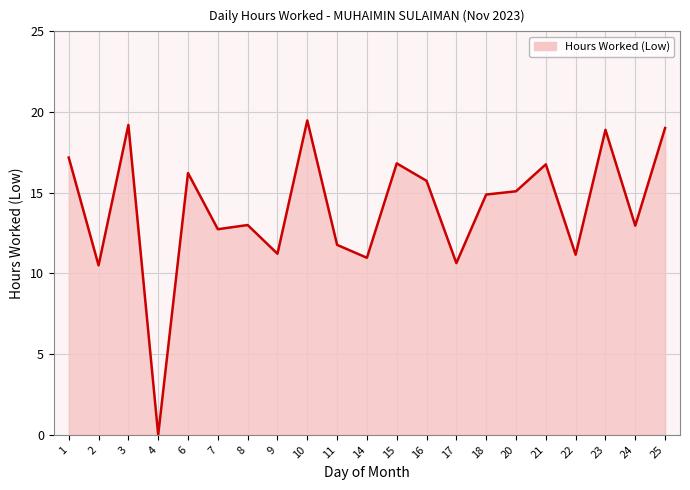

What is the difference between the values at 6 and 7?

3.5